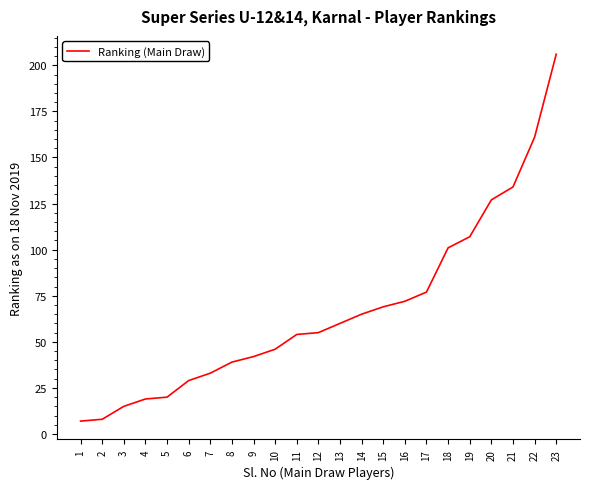

Which category has the highest value across all series?

23